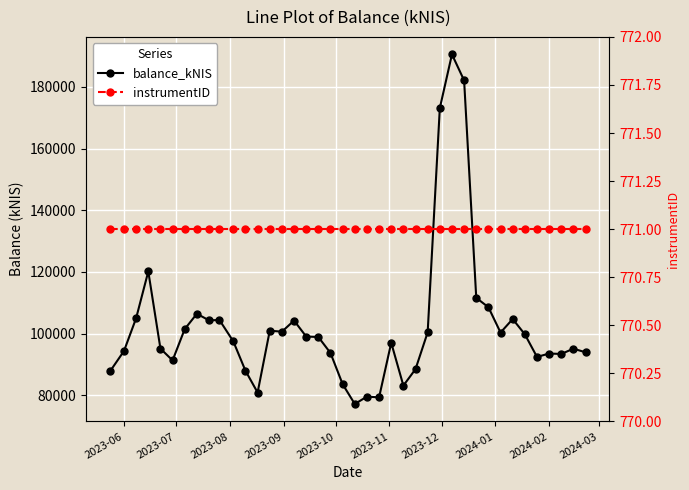

True or false: instrumentID and balance_kNIS cross at least once.

False